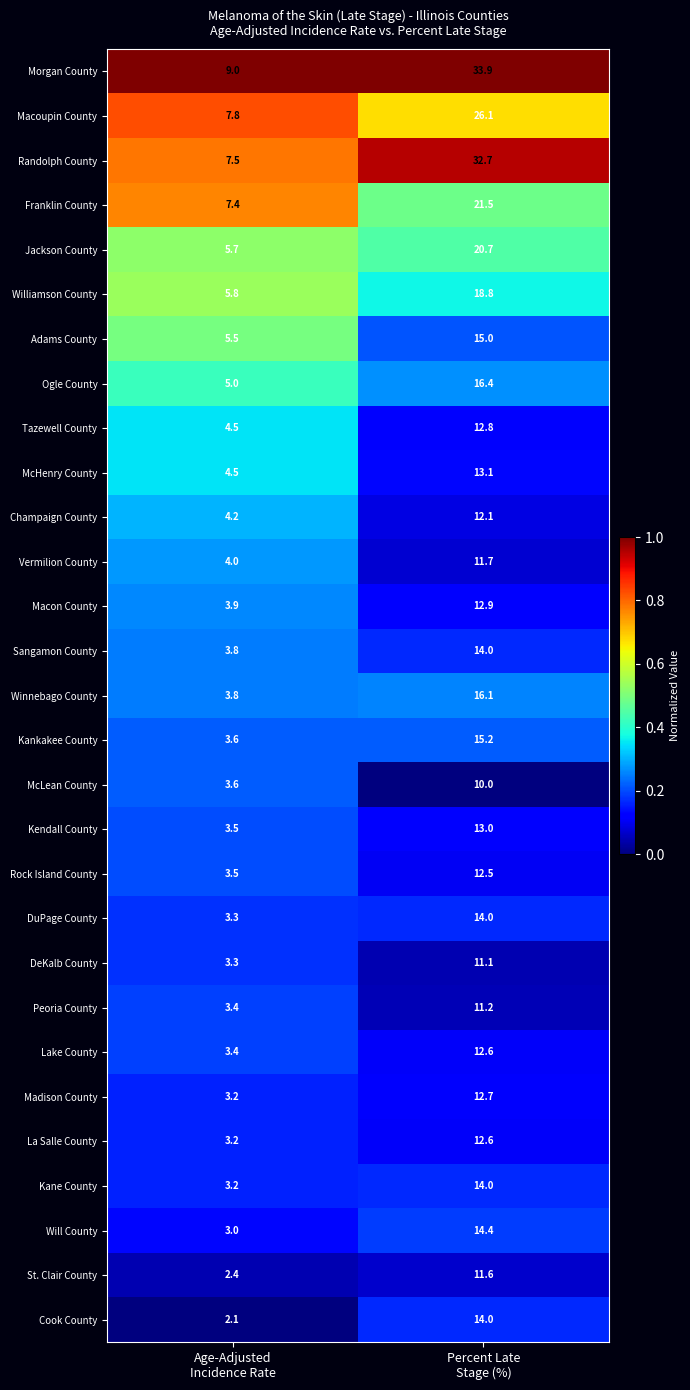

What is the difference between the maximum and minimum values in the La Salle County series?

9.4